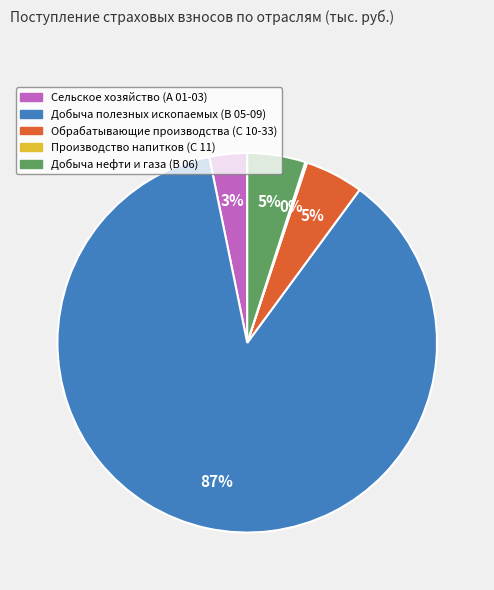

True or false: Добыча нефти и газа (B 06) accounts for 10% of the total.

False